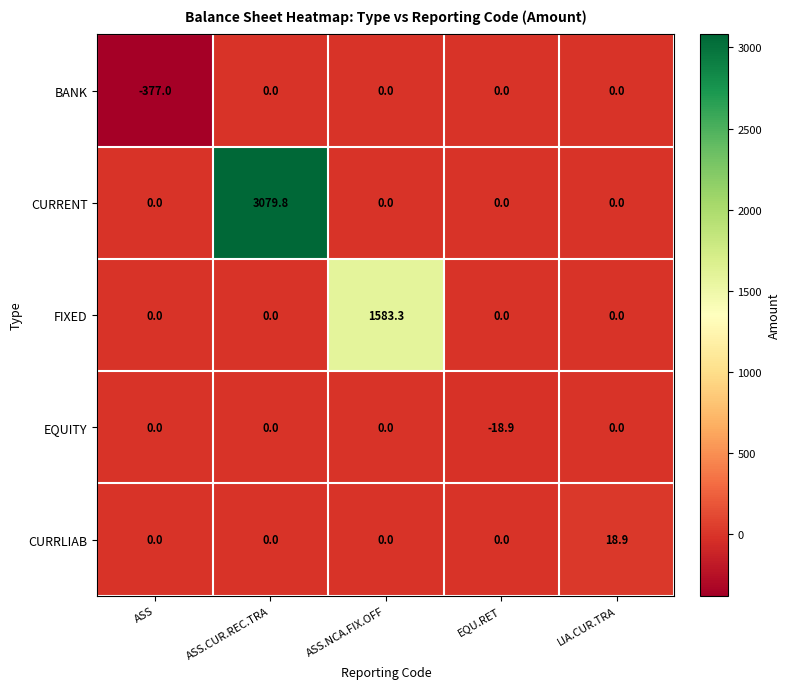

How many values in CURRENT are above zero?

1